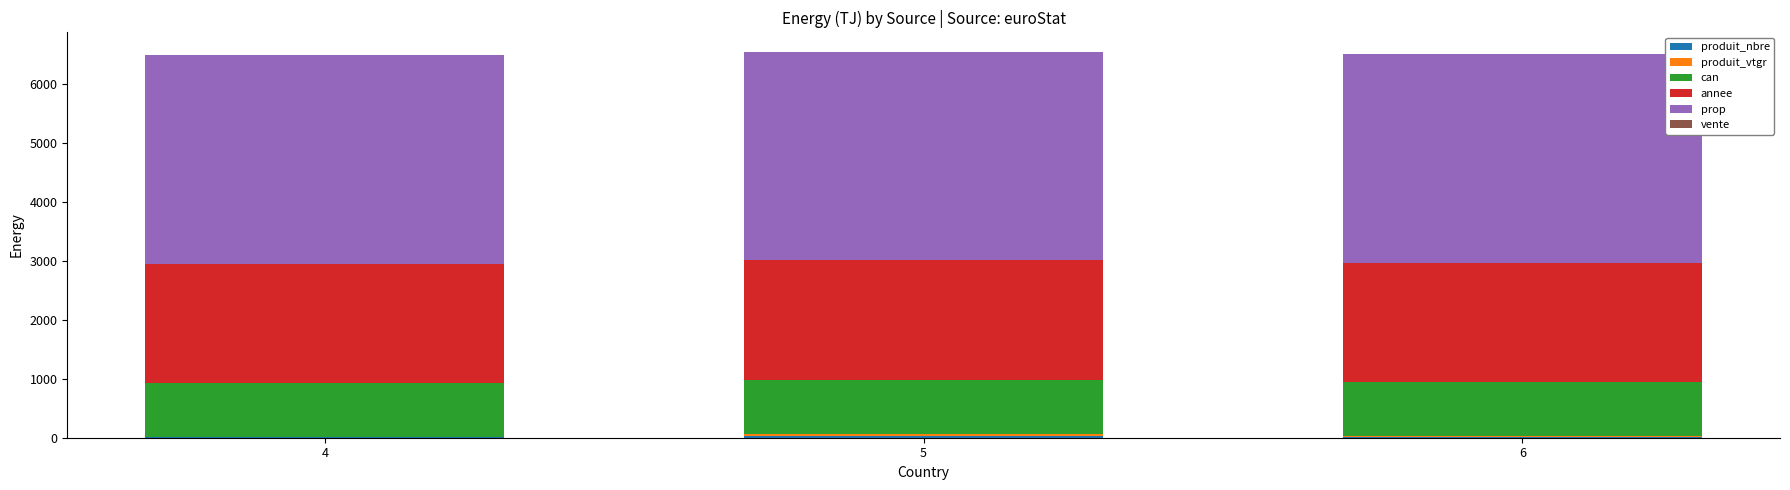

How many data points does each series have?

3